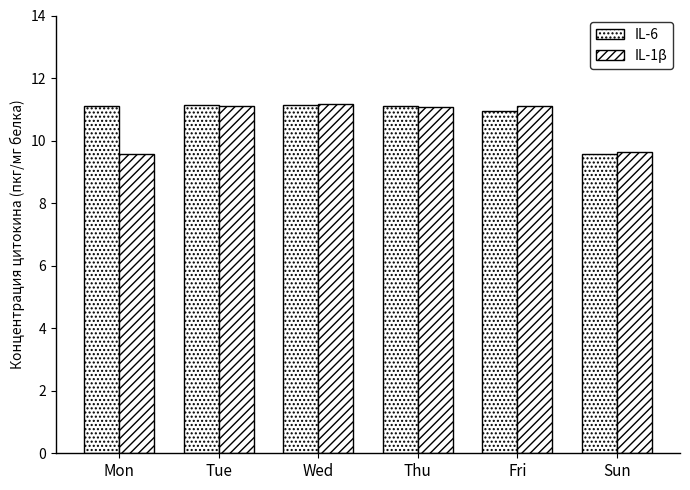

Which series has the largest range (max minus min)?

IL-1β